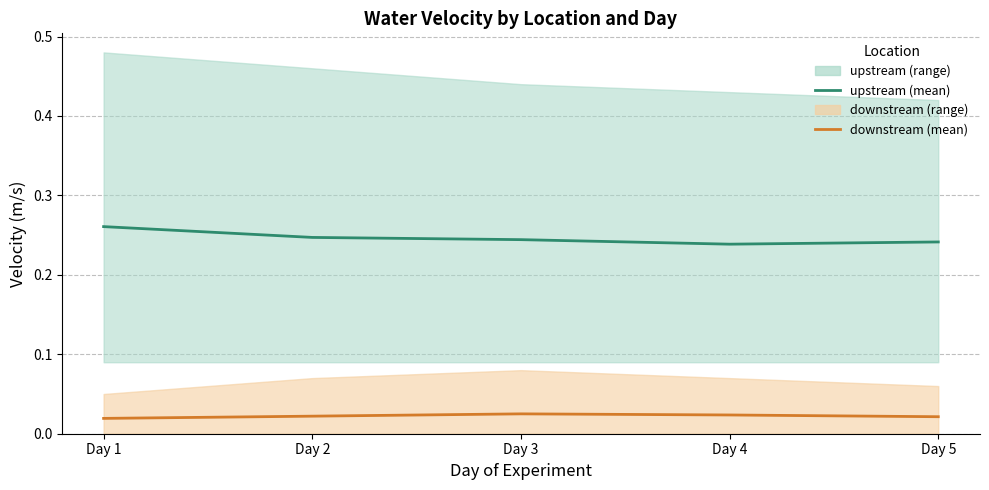

Reading left to right, transcribe all the data shown in this chart.

upstream (mean): 0.3	0.2	0.2	0.2	0.2
downstream (mean): 0.0	0.0	0.0	0.0	0.0